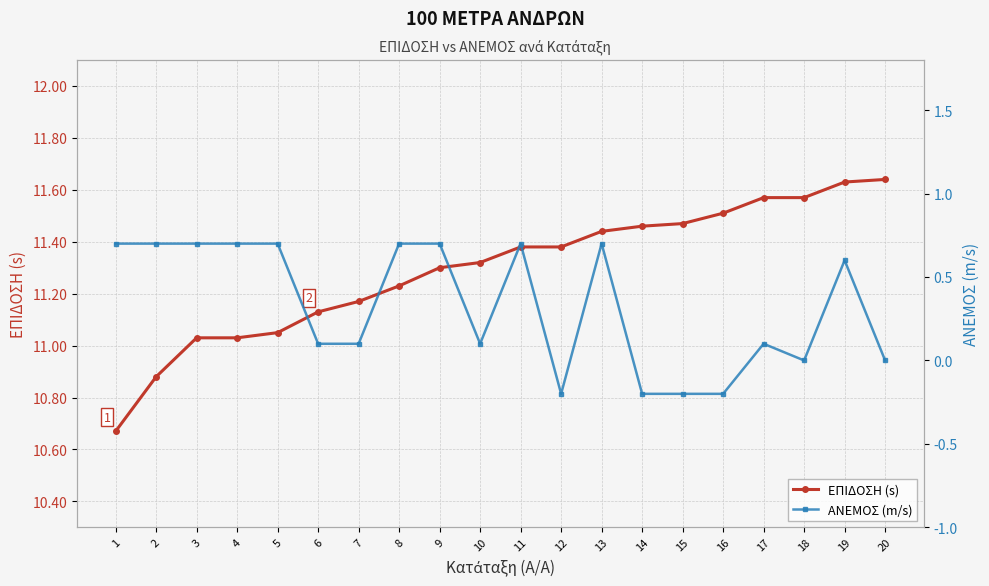

Reading left to right, list all the values displayed in this chart.

ΕΠΙΔΟΣΗ (s): 1=10.7	2=10.9	3=11.0	4=11.0	5=11.1	6=11.1	7=11.2	8=11.2	9=11.3	10=11.3	11=11.4	12=11.4	13=11.4	14=11.5	15=11.5	16=11.5	17=11.6	18=11.6	19=11.6	20=11.6
ΑΝΕΜΟΣ (m/s): 1=0.7	2=0.7	3=0.7	4=0.7	5=0.7	6=0.1	7=0.1	8=0.7	9=0.7	10=0.1	11=0.7	12=-0.2	13=0.7	14=-0.2	15=-0.2	16=-0.2	17=0.1	18=0.0	19=0.6	20=0.0